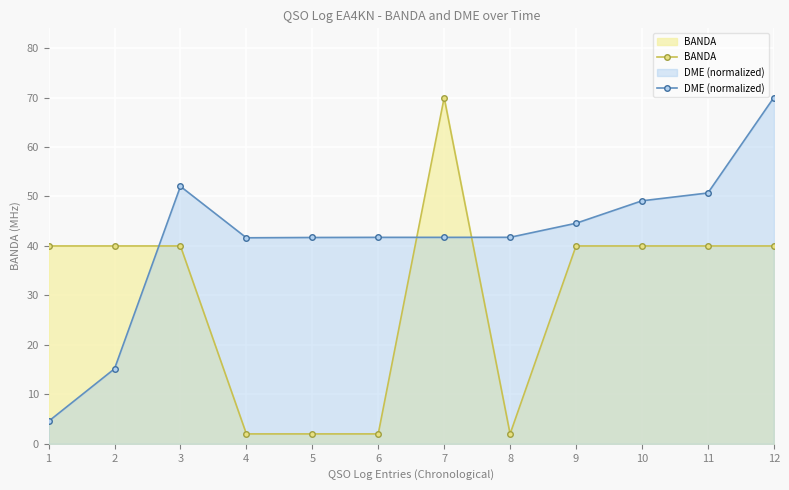

At which category is the sum across all series the highest?

7